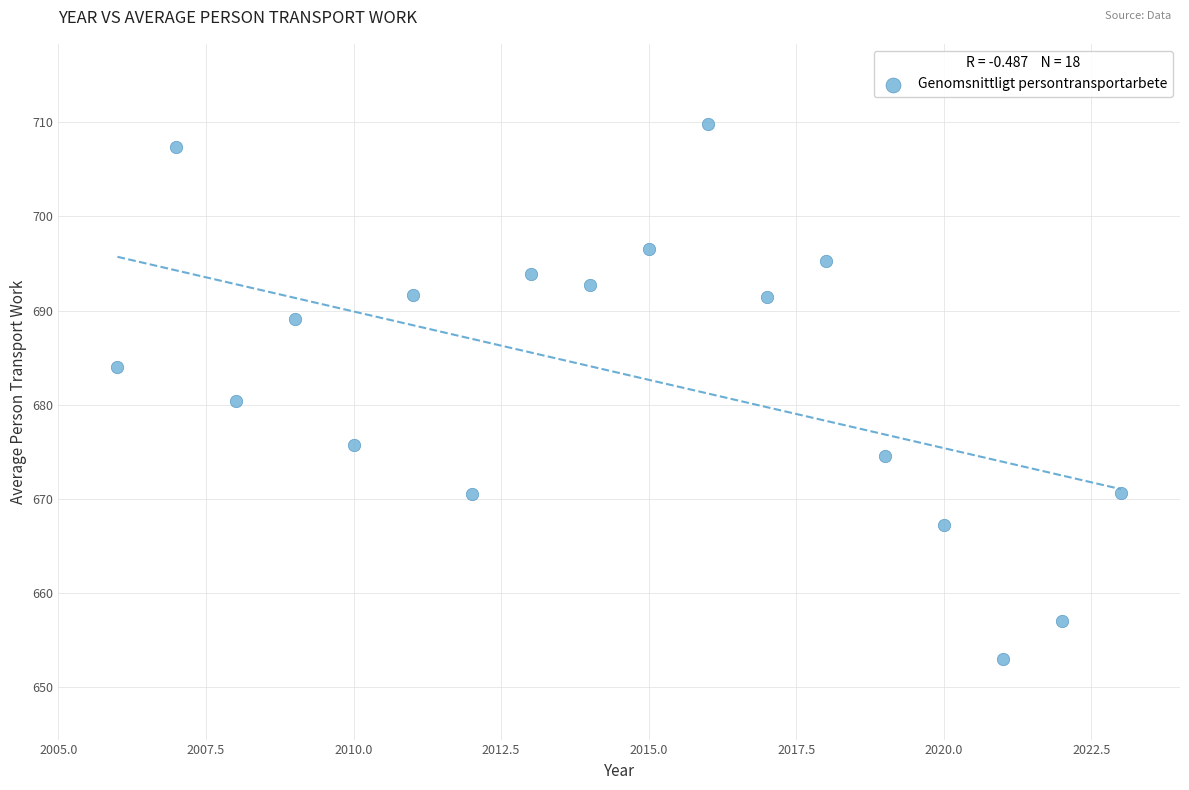

What is the range of X values (max minus min)?

17.0